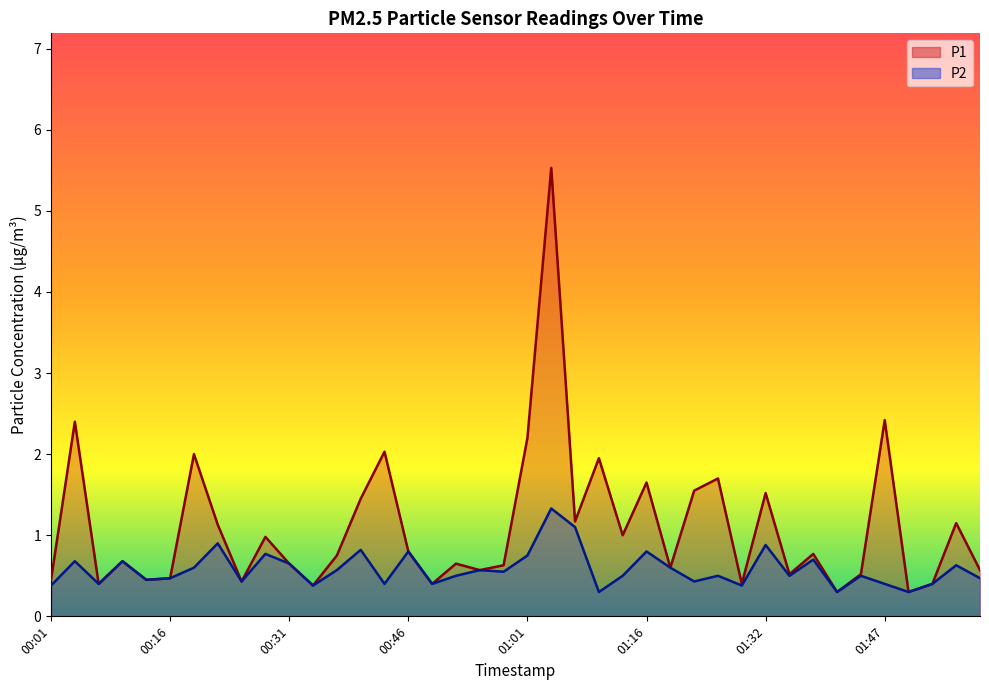

Count the number of categories in the chart.

40